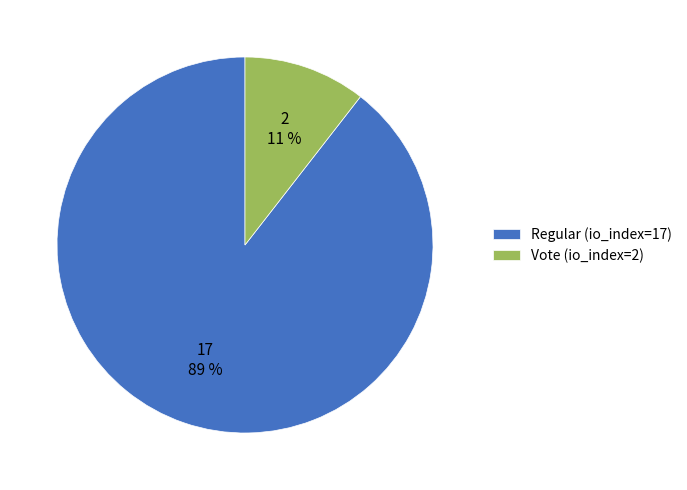

Which category accounts for the majority?

Regular (io_index=17)